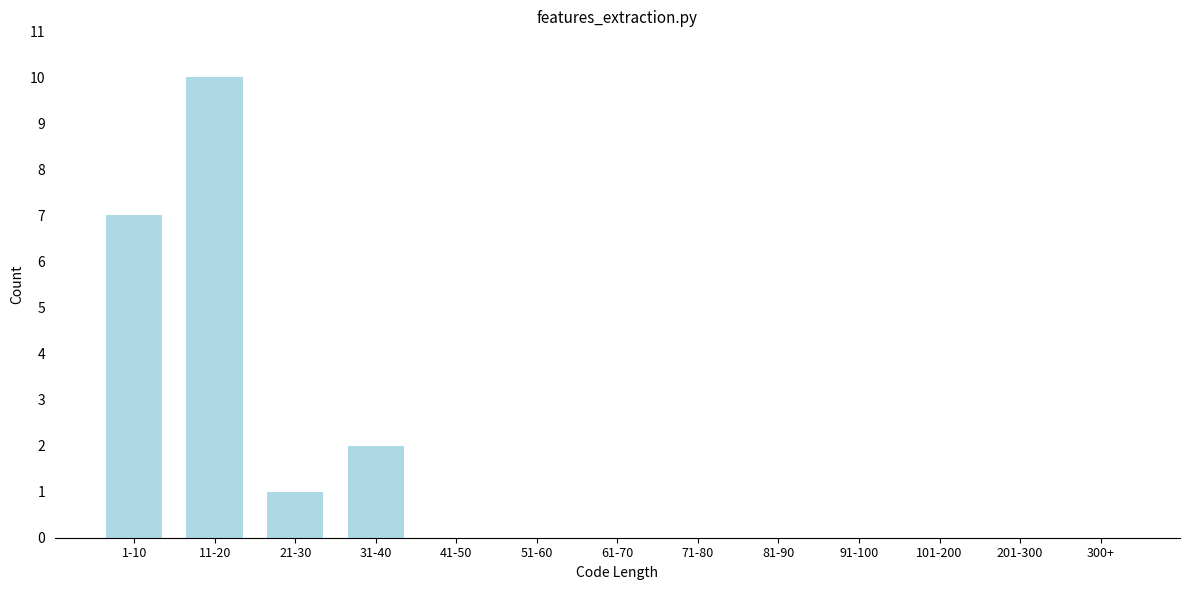

Reading left to right, what are all the values shown in this chart?

1-10=7	11-20=10	21-30=1	31-40=2	41-50=0	51-60=0	61-70=0	71-80=0	81-90=0	91-100=0	101-200=0	201-300=0	300+=0